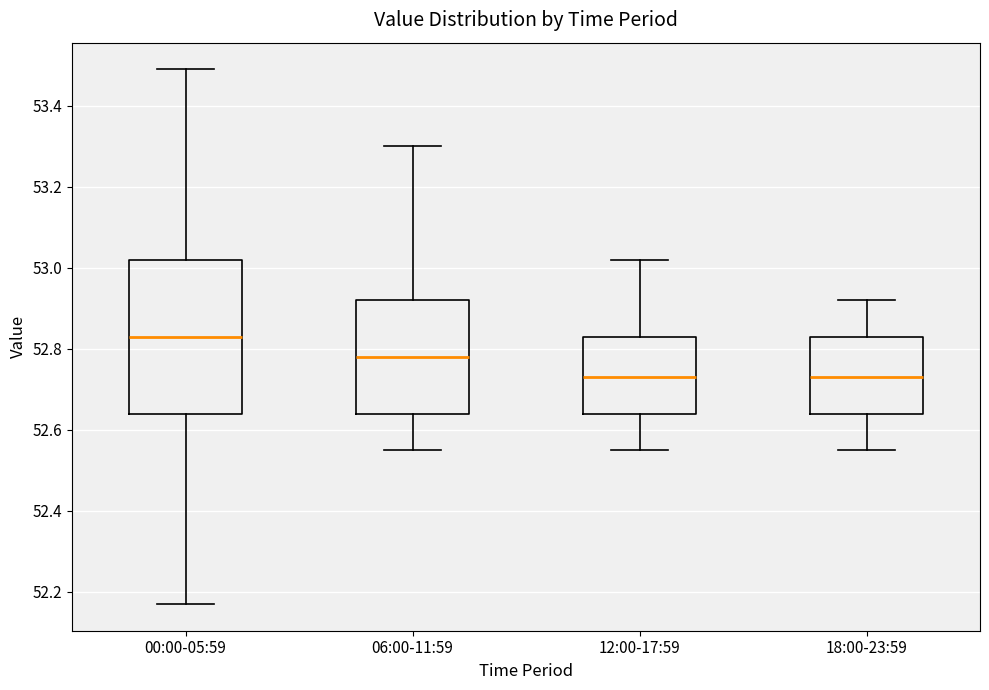

Where is the upper edge of the box for 12:00-17:59 on the y-axis? The values are not printed on the chart, so give them approximately, as read against the axis.

52.84